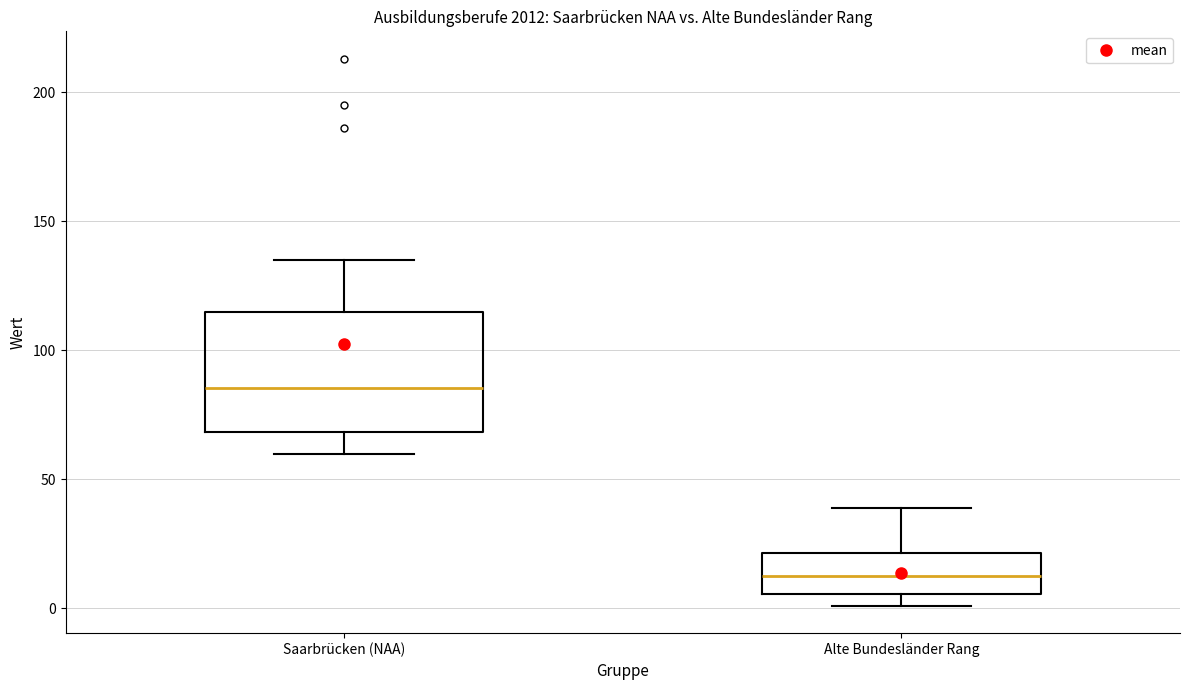

Reading left to right, transcribe this box plot: for each box, give where its median line is, the range the box spans, and where its two whiskers end, as read against the y-axis. The values are not printed on the chart, so give them approximately, as read against the axis.

Saarbrücken (NAA): median 85, box 70 to 115, whiskers 60 to 135
Alte Bundesländer Rang: median 15, box 5 to 20, whiskers 0 to 40